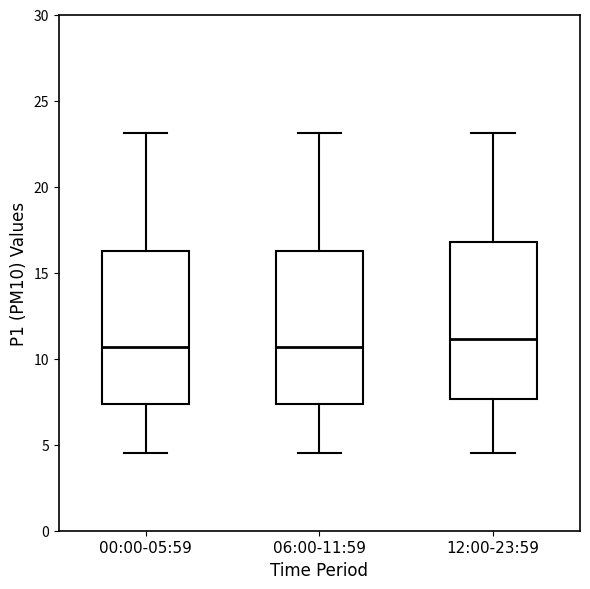

Reading left to right, transcribe this box plot: for each box, give where its median line is, the range the box spans, and where its two whiskers end, as read against the y-axis. The values are not printed on the chart, so give them approximately, as read against the axis.

00:00-05:59: median 10.5, box 7.5 to 16.5, whiskers 4.5 to 23.0
06:00-11:59: median 10.5, box 7.5 to 16.5, whiskers 4.5 to 23.0
12:00-23:59: median 11.0, box 7.5 to 17.0, whiskers 4.5 to 23.0